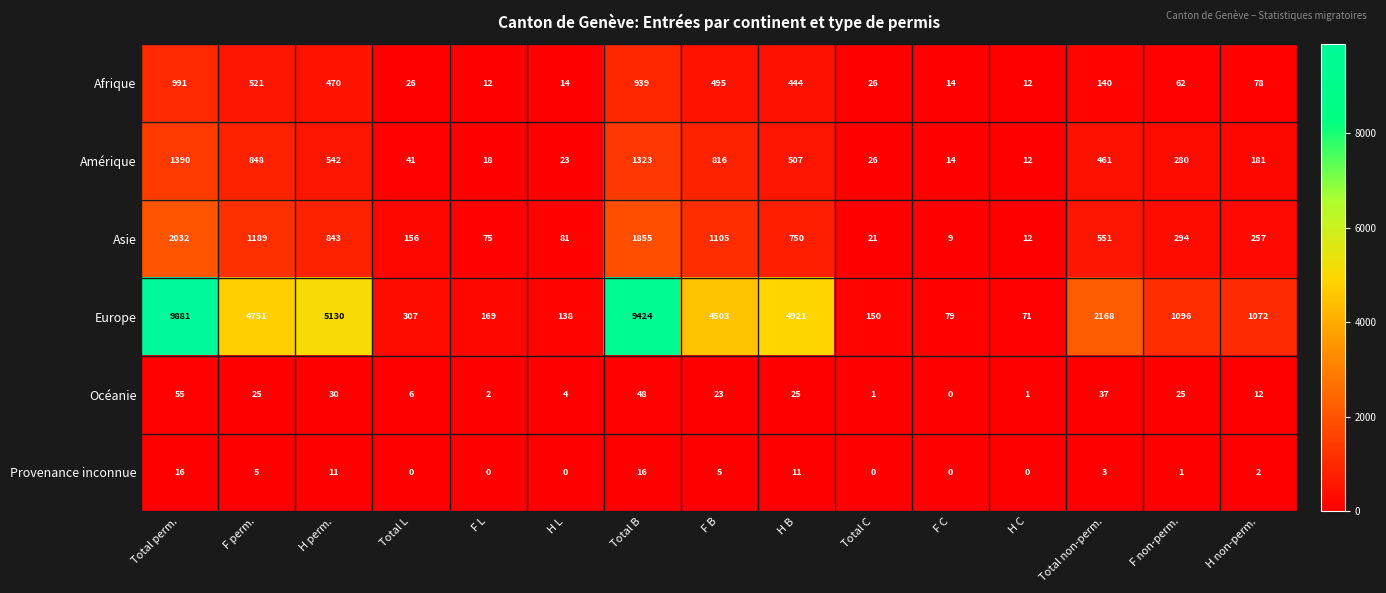

The Asie series shows 75 at F L. True or false?

True